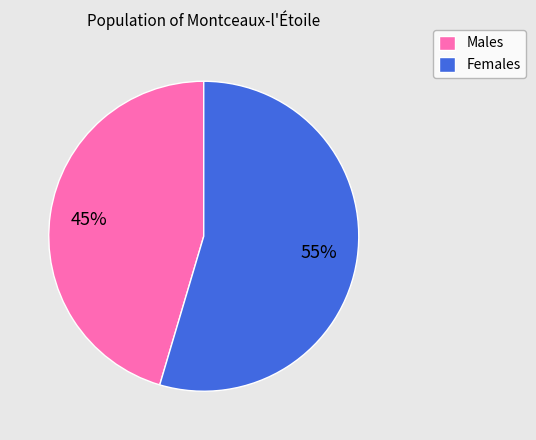

To the nearest percent, what is the combined percentage of Females and Males?

100%